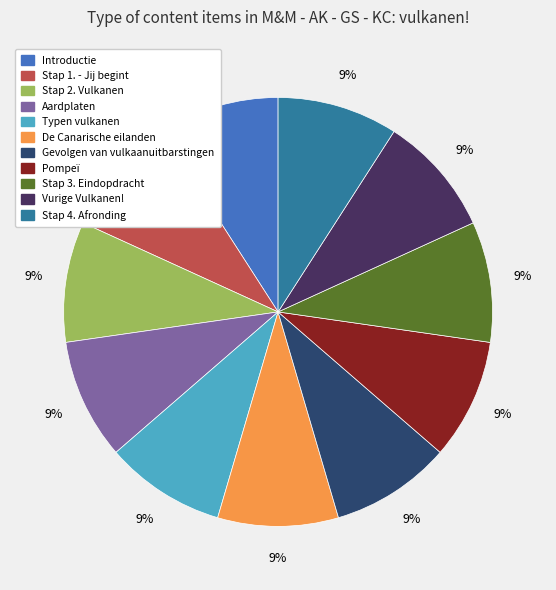

Is there any slice that represents more than half of the pie?

No